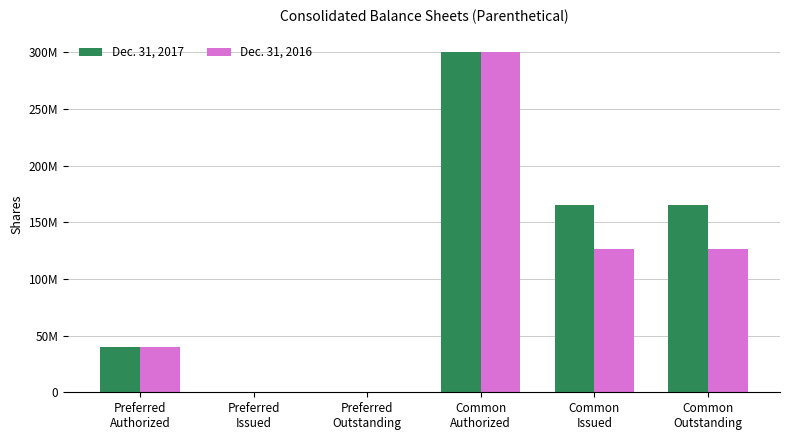

What are all the series names shown in the legend?

Dec. 31, 2017, Dec. 31, 2016